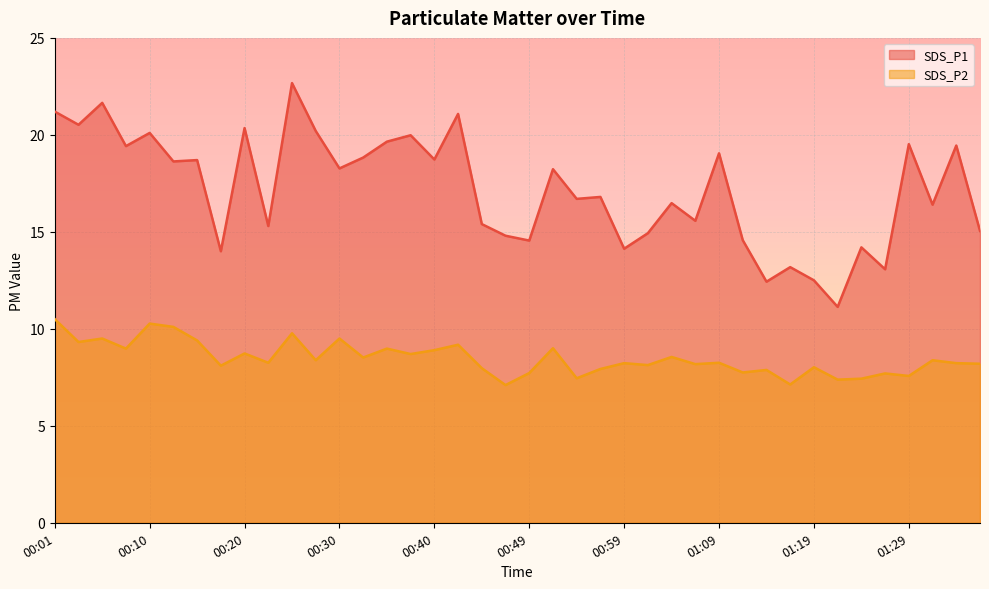

Reading left to right, extract all data points from this chart.

SDS_P1: 00:01=21.2	00:03=20.5	00:06=21.6	00:08=19.4	00:10=20.1	00:13=18.6	00:15=18.7	00:18=14.0	00:20=20.4	00:23=15.3	00:25=22.7	00:28=20.2	00:30=18.3	00:32=18.8	00:35=19.6	00:37=20.0	00:40=18.7	00:42=21.1	00:45=15.4	00:47=14.8	00:49=14.6	00:52=18.2	00:54=16.7	00:57=16.8	00:59=14.1	01:02=14.9	01:04=16.5	01:07=15.6	01:09=19.1	01:12=14.6	01:14=12.4	01:17=13.2	01:19=12.5	01:21=11.1	01:24=14.2	01:26=13.1	01:29=19.5	01:31=16.4	01:34=19.4	01:37=15.1
SDS_P2: 00:01=10.5	00:03=9.3	00:06=9.5	00:08=9.0	00:10=10.3	00:13=10.1	00:15=9.4	00:18=8.1	00:20=8.7	00:23=8.2	00:25=9.8	00:28=8.4	00:30=9.5	00:32=8.5	00:35=9.0	00:37=8.7	00:40=8.9	00:42=9.2	00:45=8.0	00:47=7.1	00:49=7.7	00:52=9.0	00:54=7.5	00:57=7.9	00:59=8.2	01:02=8.1	01:04=8.6	01:07=8.2	01:09=8.2	01:12=7.8	01:14=7.9	01:17=7.1	01:19=8.0	01:21=7.4	01:24=7.4	01:26=7.7	01:29=7.6	01:31=8.4	01:34=8.2	01:37=8.2